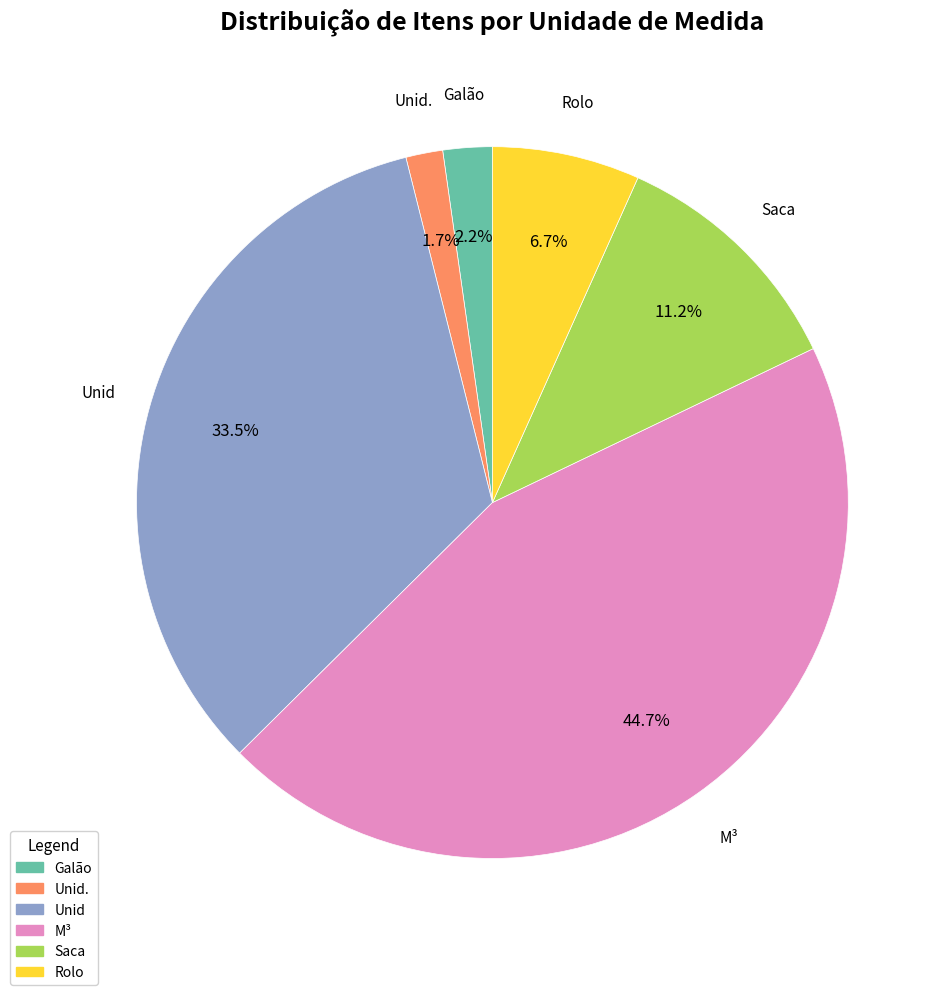

Does any single category account for the majority?

No